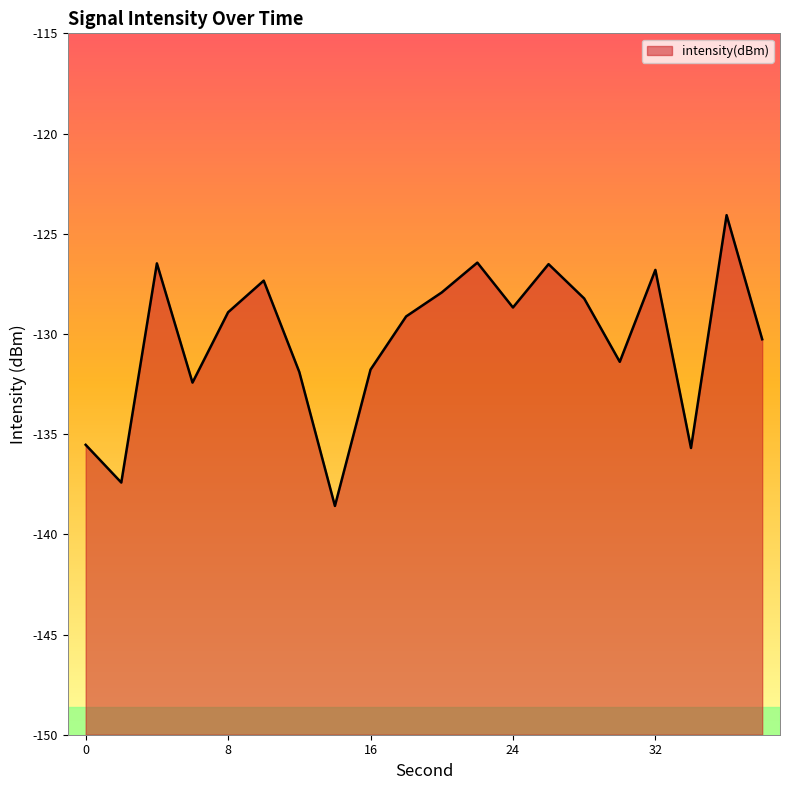

Does the chart have visible grid lines?

No